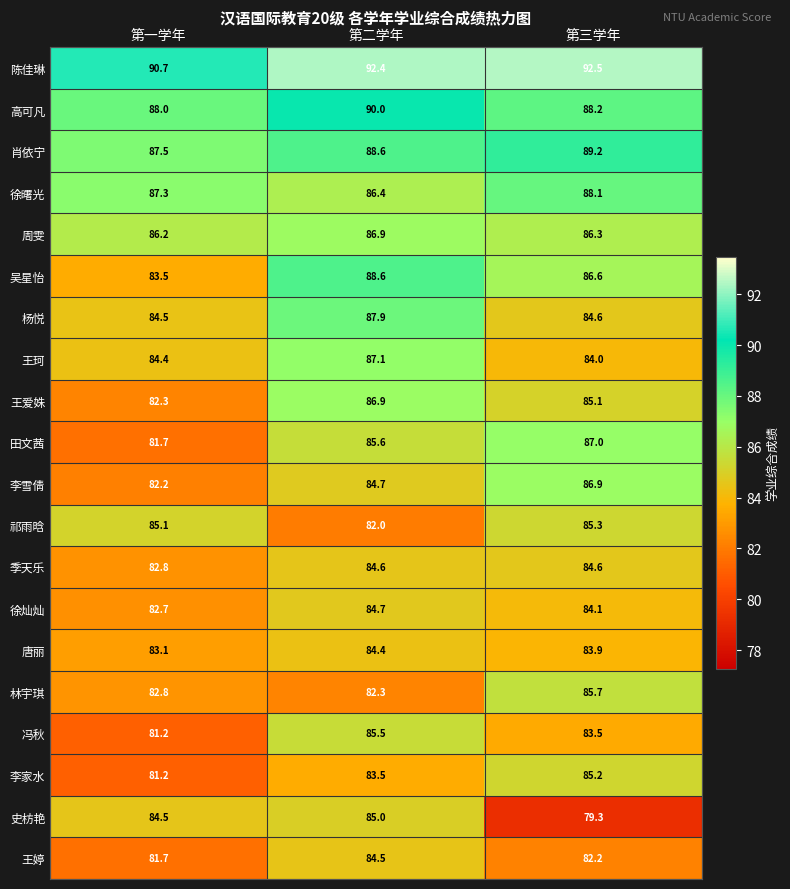

What is the maximum value shown in the chart?

92.5